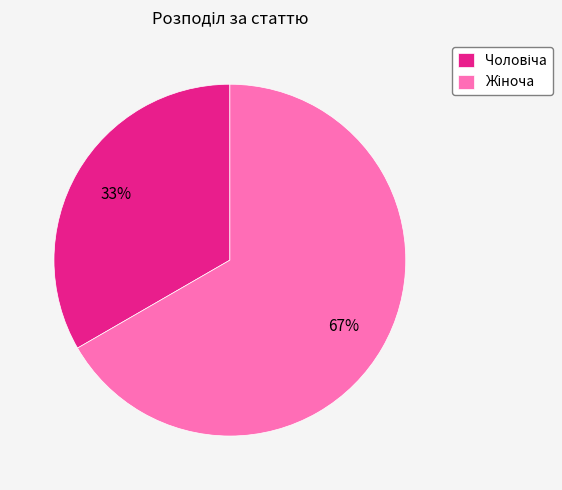

Is there any slice that represents more than half of the pie?

Yes